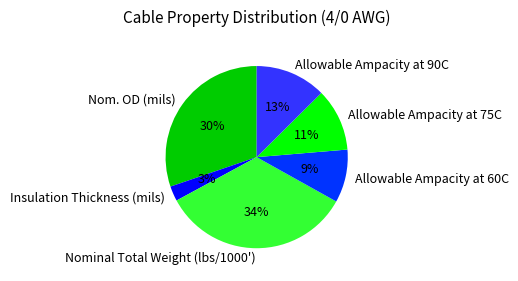

What is the ratio of the value at Allowable Ampacity at 90C to the value at Nom. OD (mils)?

0.4